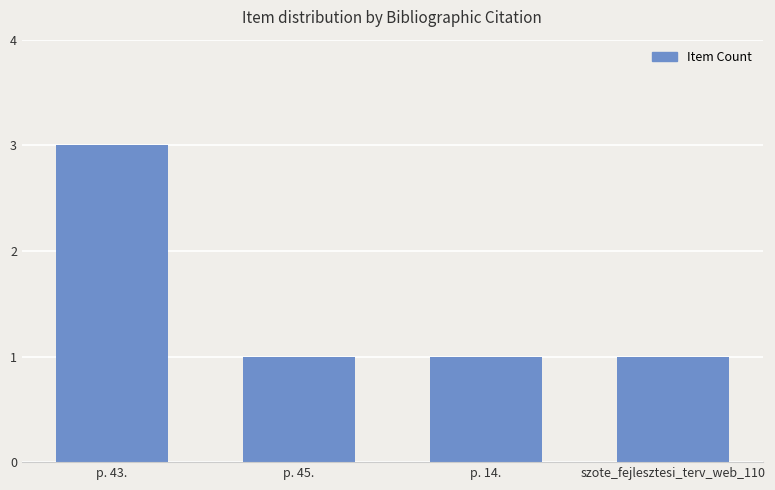

What position from the right is p. 45.?

3